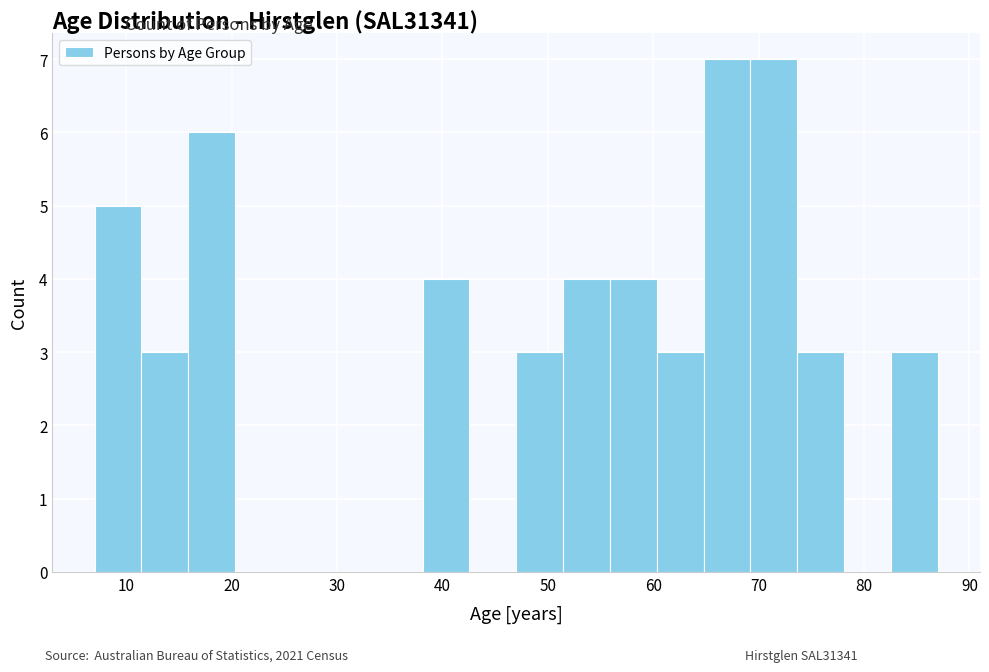

Reading left to right, list every bar in this chart as the range it spans on the x-axis followed by its height. Neither the bar edges nor the heights are printed on the chart, so give them approximately, as read against the axes.

7 to 11: 5
11 to 16: 3
16 to 20: 6
20 to 25: 0
25 to 29: 0
29 to 34: 0
34 to 38: 0
38 to 43: 4
43 to 47: 0
47 to 51: 3
51 to 56: 4
56 to 60: 4
60 to 65: 3
65 to 69: 7
69 to 74: 7
74 to 78: 3
78 to 83: 0
83 to 87: 3